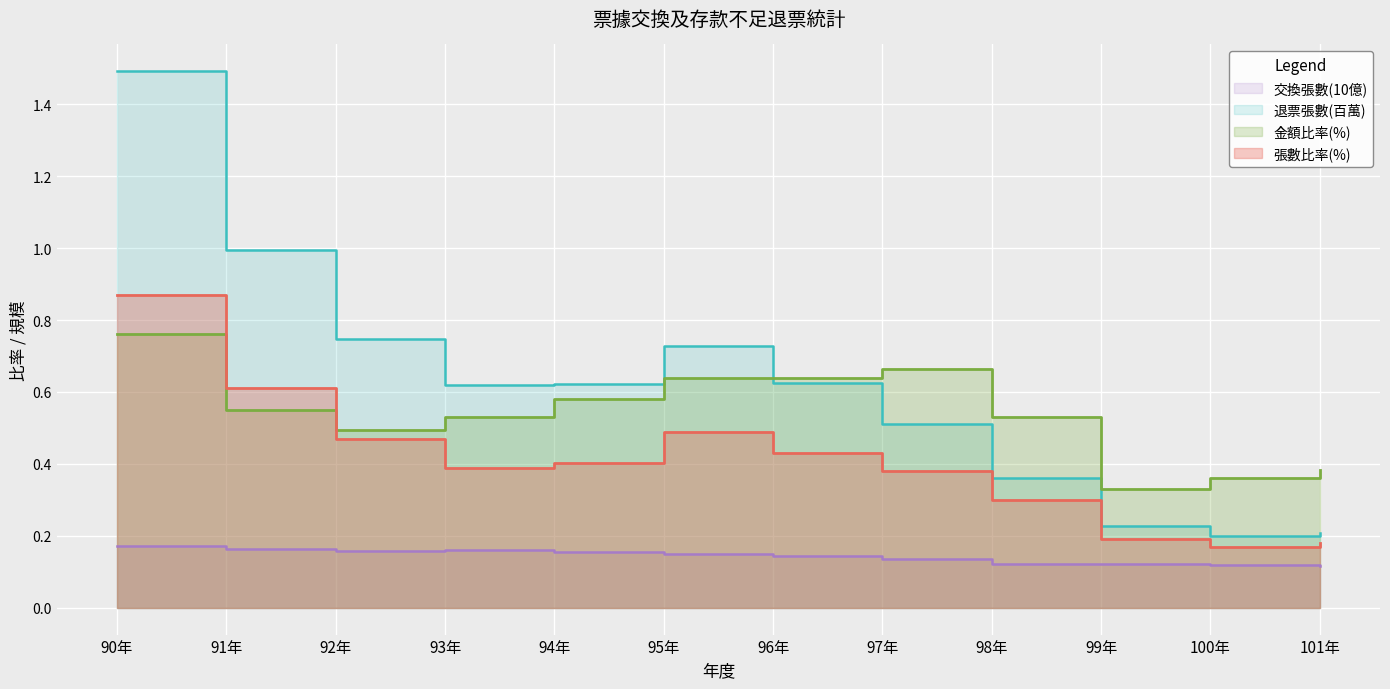

True or false: 金額比率 has a value of 0.6 at 91年.

True